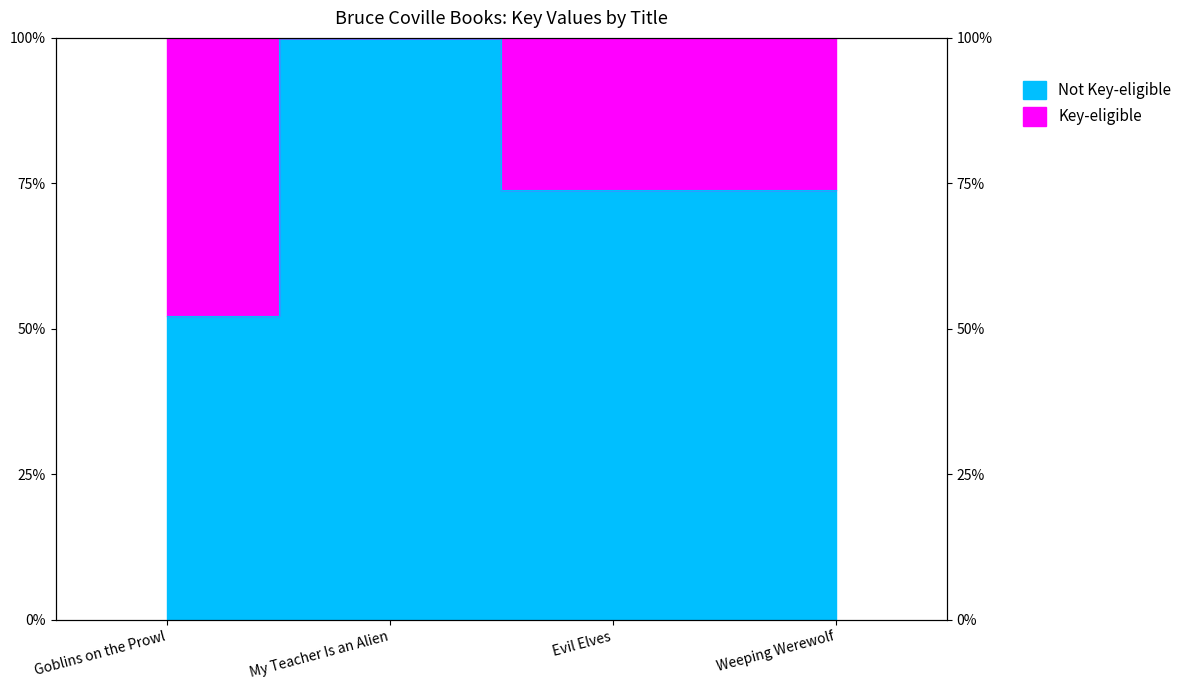

Approximately how many times larger is the value at My Teacher Is an Alien compared to Evil Elves?

1.4